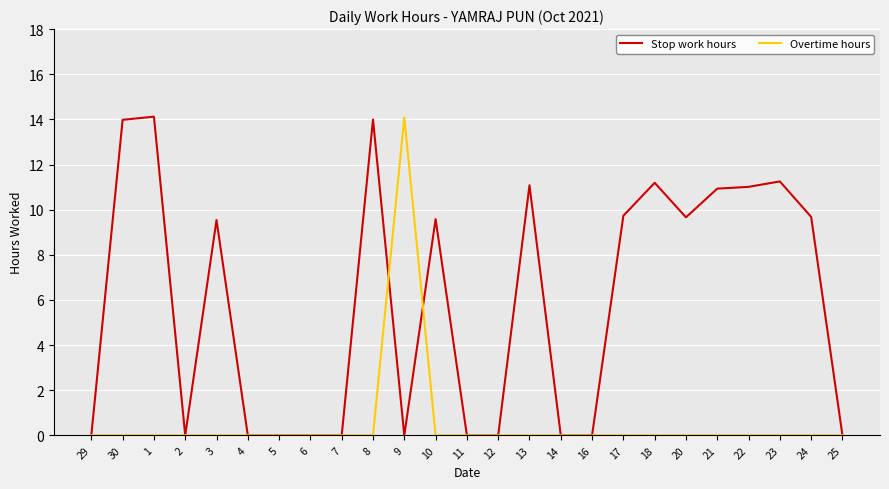

What is the total value across all series at 24?

9.7